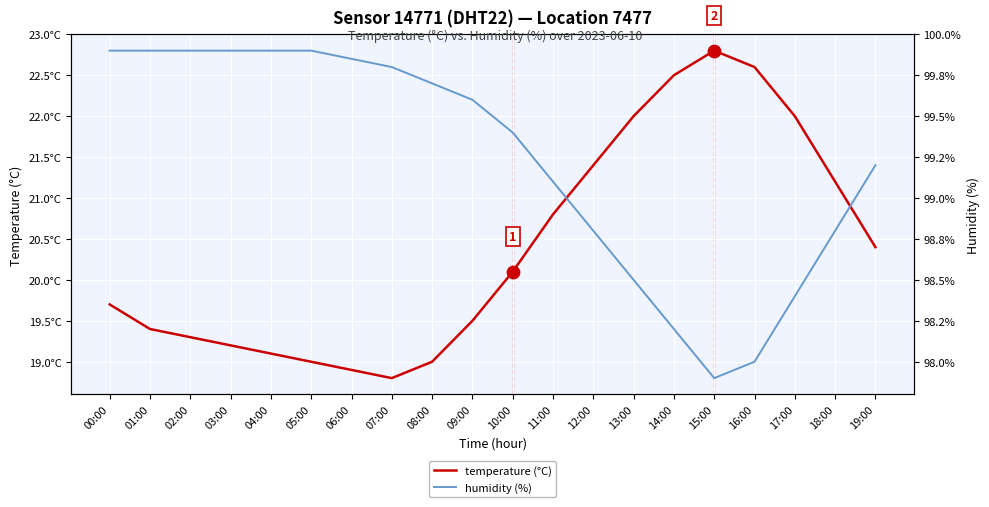

What are all the series names shown in the legend?

temperature (°C), humidity (%)